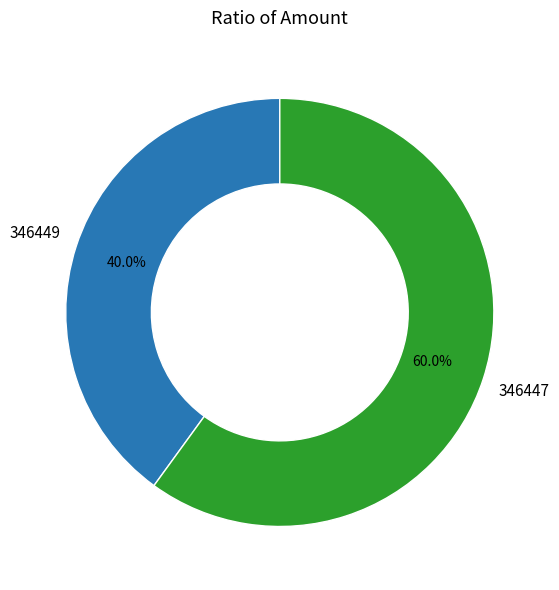

How many slices are in this pie chart?

2